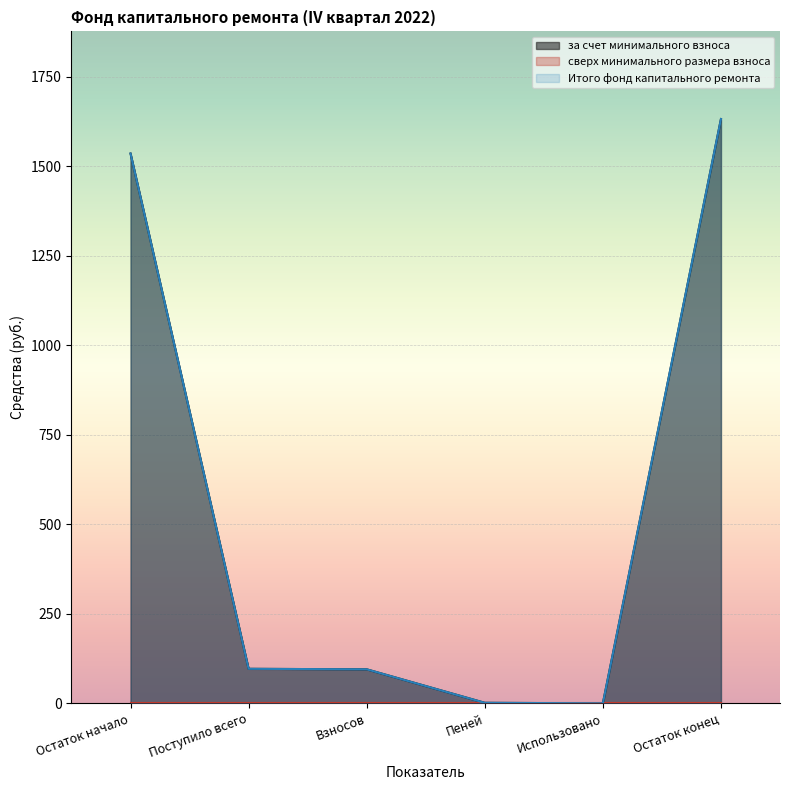

What is the difference between the за счет минимального взноса values at Остаток начало and Использовано?

1535.0